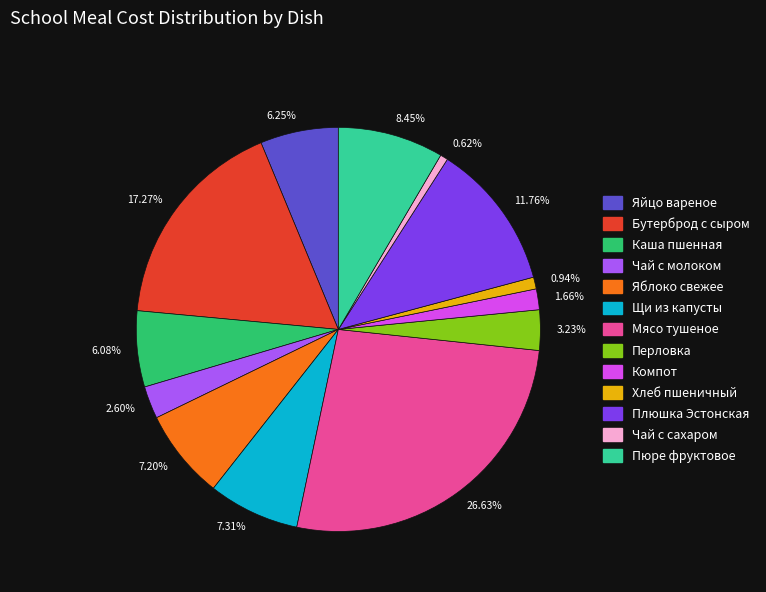

Does any single category account for the majority?

No